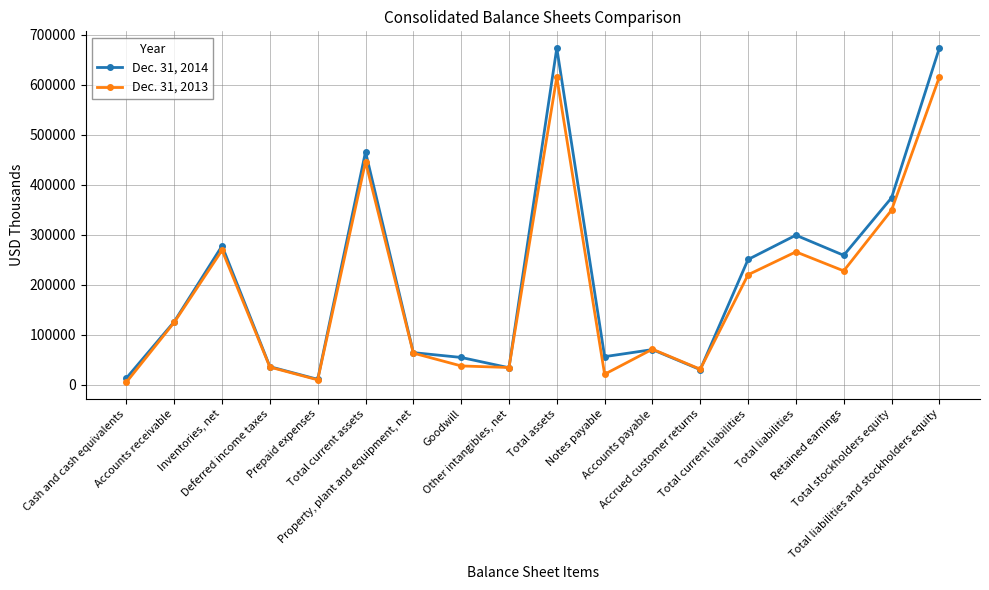

What is the greatest value displayed?

673551